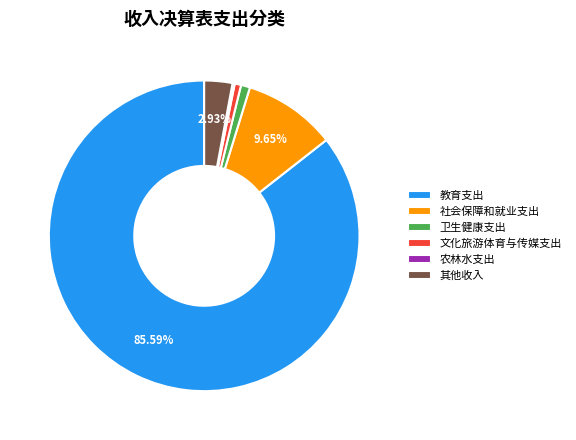

Which category has the biggest portion of the pie?

教育支出